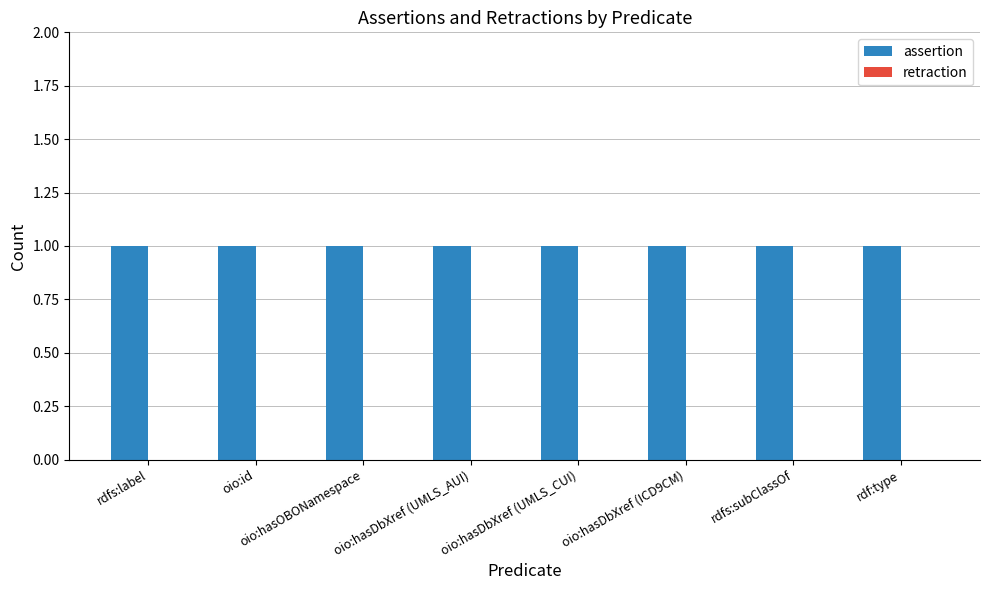

What is the label of the 2nd bar from the left?

oio:id